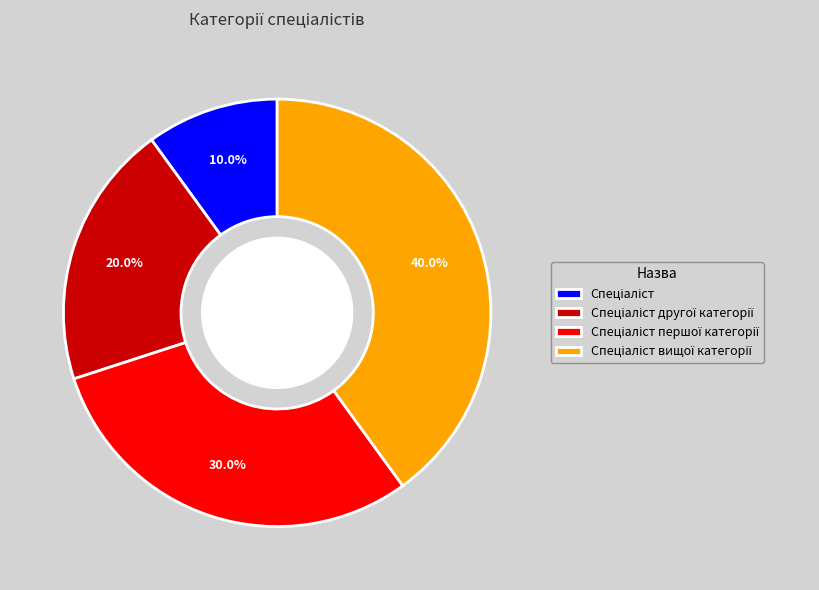

Count the number of slices in the pie.

4